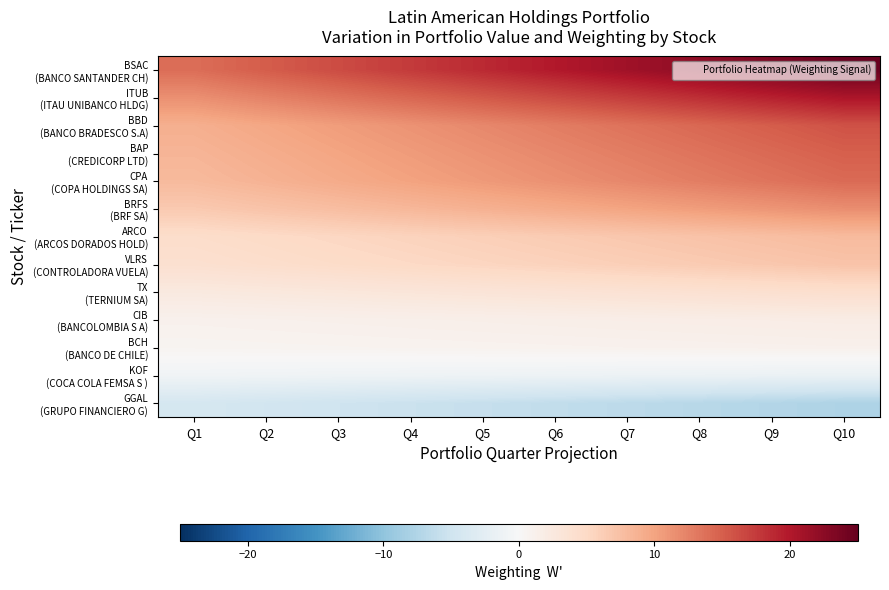

Which series has the largest range (max minus min)?

BSAC (BANCO SANTANDER CH)